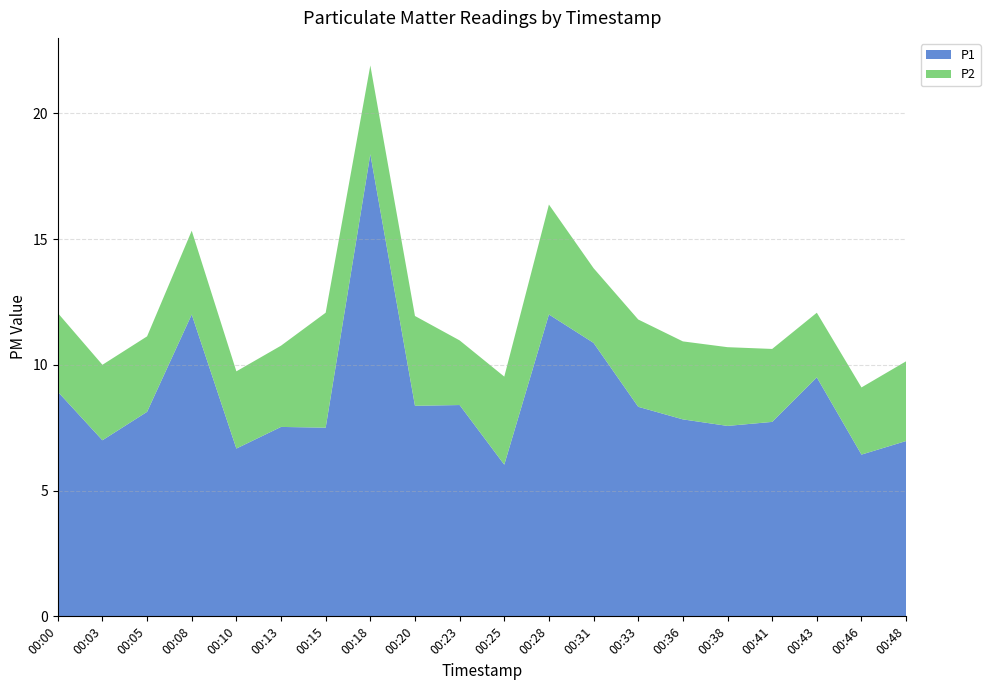

Reading left to right, list all the values displayed in this chart.

P1: 00:00=8.9	00:03=7.0	00:05=8.1	00:08=12.0	00:10=6.7	00:13=7.5	00:15=7.5	00:18=18.4	00:20=8.4	00:23=8.4	00:25=6.0	00:28=12.0	00:31=10.9	00:33=8.3	00:36=7.8	00:38=7.6	00:41=7.7	00:43=9.5	00:46=6.4	00:48=7.0
P2: 00:00=3.1	00:03=3.0	00:05=3.0	00:08=3.3	00:10=3.1	00:13=3.2	00:15=4.6	00:18=3.5	00:20=3.6	00:23=2.6	00:25=3.5	00:28=4.4	00:31=3.0	00:33=3.5	00:36=3.1	00:38=3.1	00:41=2.9	00:43=2.6	00:46=2.7	00:48=3.2